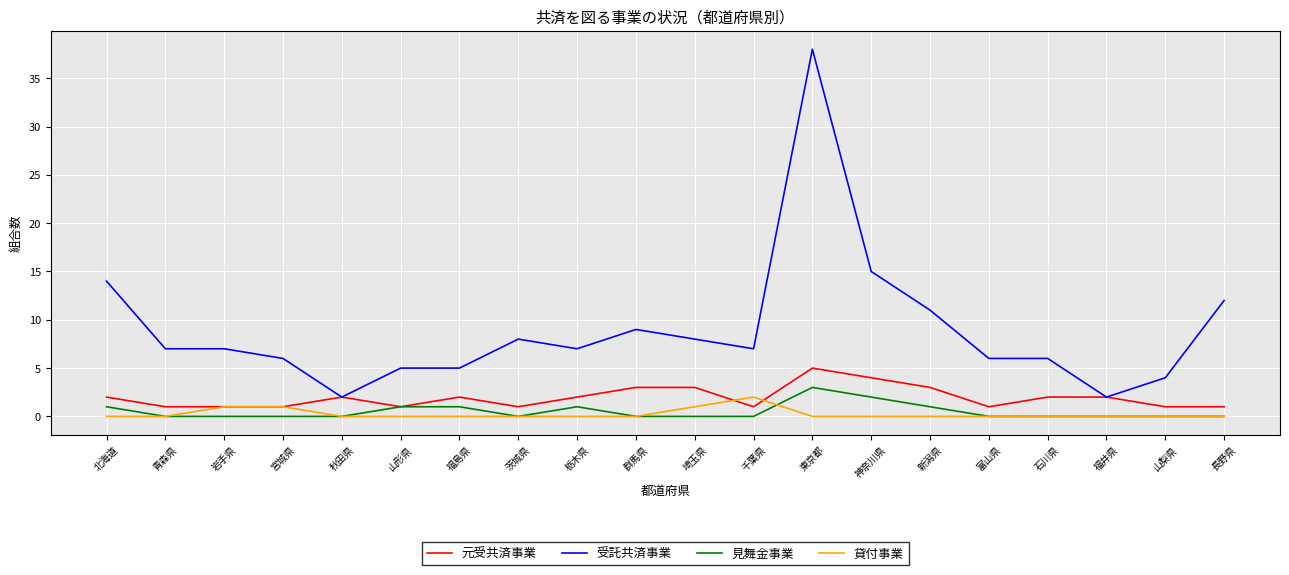

The 受託共済事業 series shows 15 at 神奈川県. True or false?

True